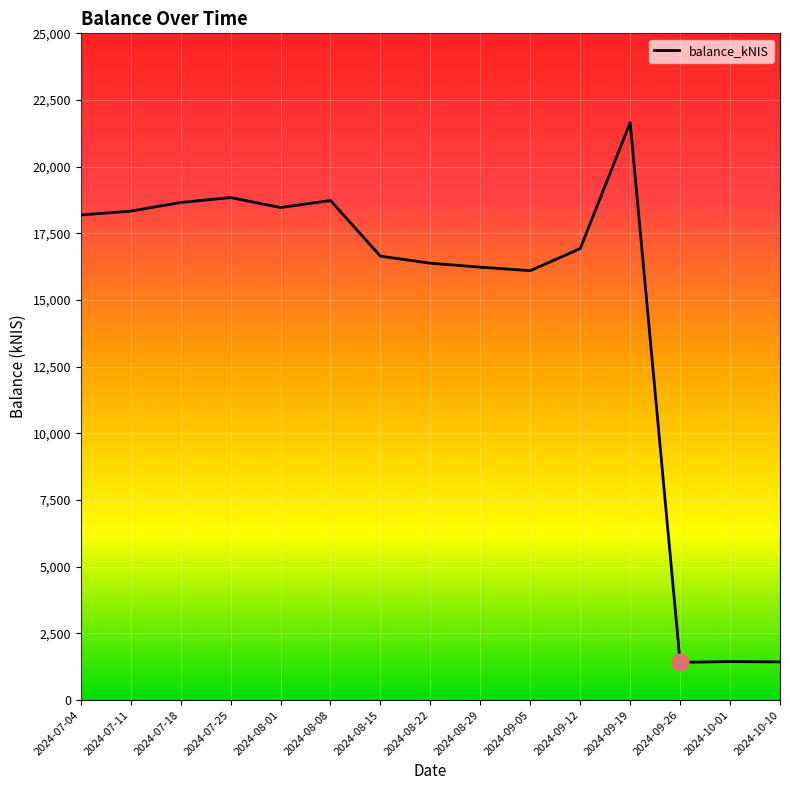

The value at 2024-09-26 is 587.3. True or false?

False